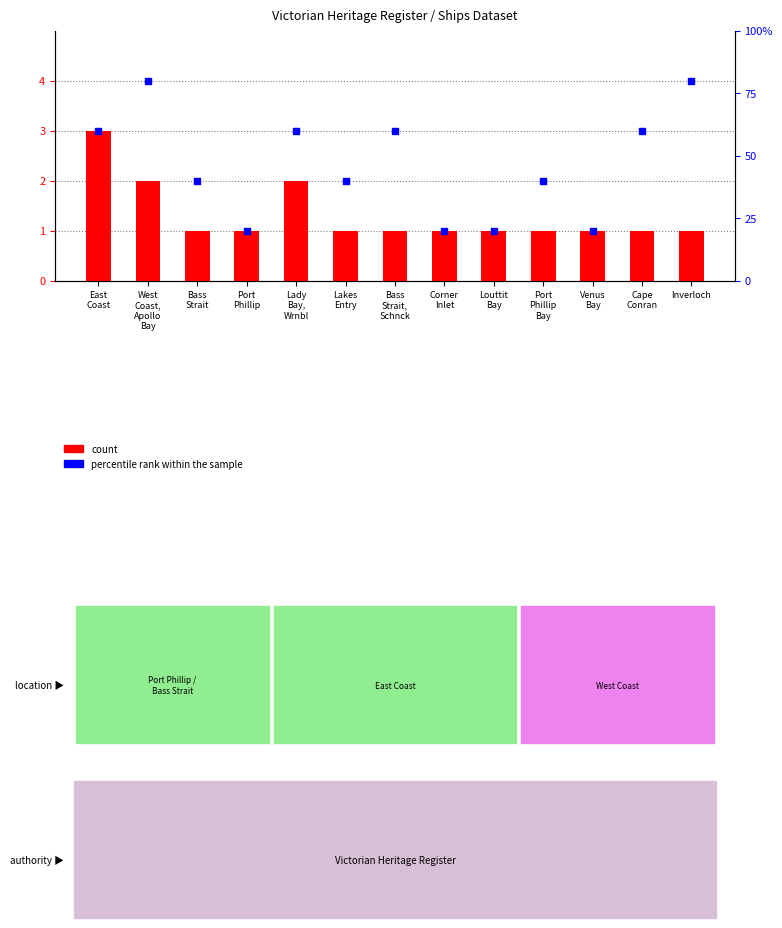

At which category is the sum across all series the highest?

West
Coast,
Apollo
Bay